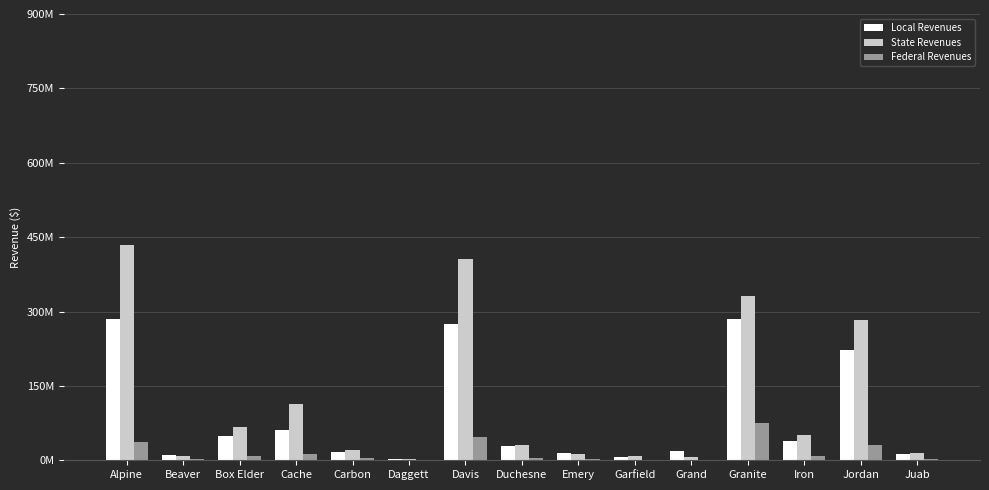

Is it true that Federal Revenues equals 8302596 at Iron?

True